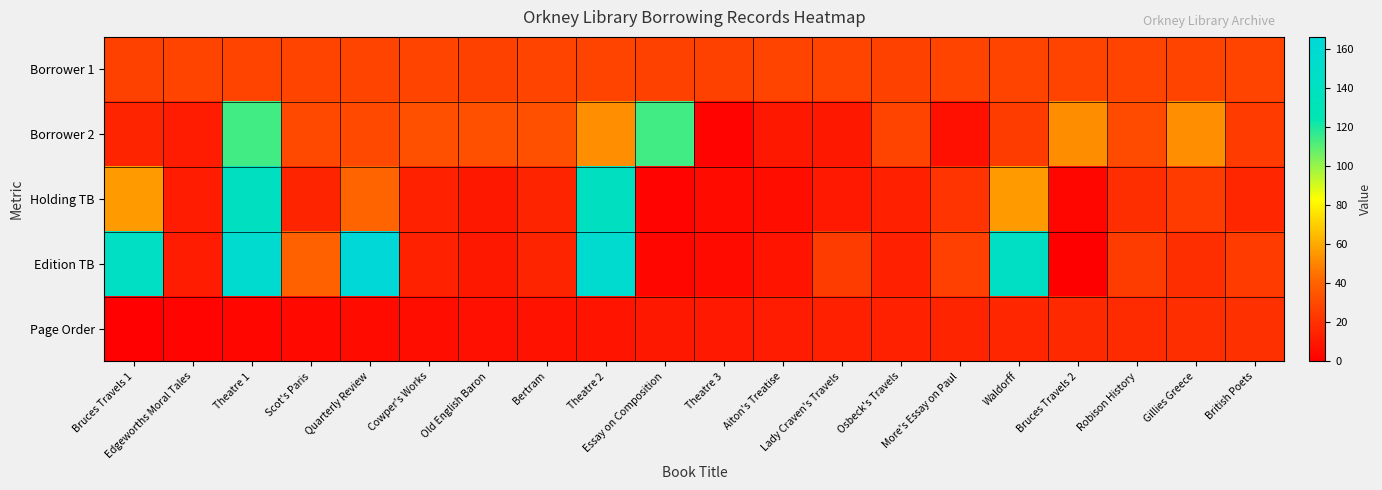

Reading right to left, extract all data points from this chart.

Borrower 1: British Poets=28	Gillies Greece=28	Robison History=28	Bruces Travels 2=28	Waldorff=28	More's Essay on Paul=28	Osbeck's Travels=27	Lady Craven's Travels=28	Aiton's Treatise=28	Theatre 3=27	Essay on Composition=27	Theatre 2=28	Bertram=28	Old English Baron=27	Cowper's Works=28	Quarterly Review=28	Scot's Paris=28	Theatre 1=28	Edgeworths Moral Tales=28	Bruces Travels 1=27
Borrower 2: British Poets=24	Gillies Greece=53	Robison History=31	Bruces Travels 2=52	Waldorff=25	More's Essay on Paul=7	Osbeck's Travels=28	Lady Craven's Travels=10	Aiton's Treatise=10	Theatre 3=2	Essay on Composition=114	Theatre 2=53	Bertram=33	Old English Baron=33	Cowper's Works=33	Quarterly Review=30	Scot's Paris=30	Theatre 1=114	Edgeworths Moral Tales=12	Bruces Travels 1=15
Holding TB: British Poets=16	Gillies Greece=24	Robison History=19	Bruces Travels 2=3	Waldorff=56	More's Essay on Paul=22	Osbeck's Travels=13	Lady Craven's Travels=11	Aiton's Treatise=6	Theatre 3=5	Essay on Composition=2	Theatre 2=140	Bertram=15	Old English Baron=10	Cowper's Works=14	Quarterly Review=41	Scot's Paris=15	Theatre 1=140	Edgeworths Moral Tales=12	Bruces Travels 1=56
Edition TB: British Poets=24	Gillies Greece=19	Robison History=25	Bruces Travels 2=0	Waldorff=144	More's Essay on Paul=26	Osbeck's Travels=13	Lady Craven's Travels=25	Aiton's Treatise=9	Theatre 3=5	Essay on Composition=3	Theatre 2=156	Bertram=15	Old English Baron=10	Cowper's Works=14	Quarterly Review=166	Scot's Paris=40	Theatre 1=156	Edgeworths Moral Tales=12	Bruces Travels 1=144
Page Order: British Poets=20	Gillies Greece=19	Robison History=18	Bruces Travels 2=17	Waldorff=16	More's Essay on Paul=15	Osbeck's Travels=14	Lady Craven's Travels=13	Aiton's Treatise=12	Theatre 3=11	Essay on Composition=10	Theatre 2=9	Bertram=8	Old English Baron=7	Cowper's Works=6	Quarterly Review=5	Scot's Paris=4	Theatre 1=3	Edgeworths Moral Tales=2	Bruces Travels 1=1